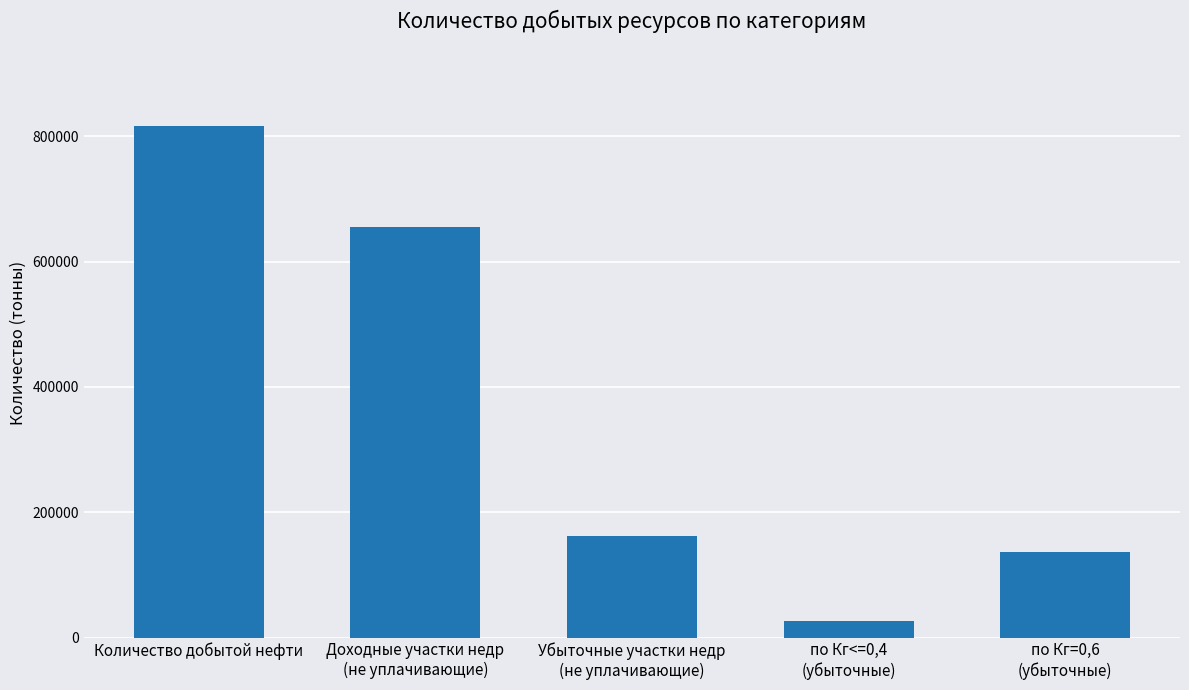

List the labels in order of value, largest first.

Количество добытой нефти, Доходные участки недр
(не уплачивающие), Убыточные участки недр
(не уплачивающие), по Кг=0,6
(убыточные), по Кг<=0,4
(убыточные)